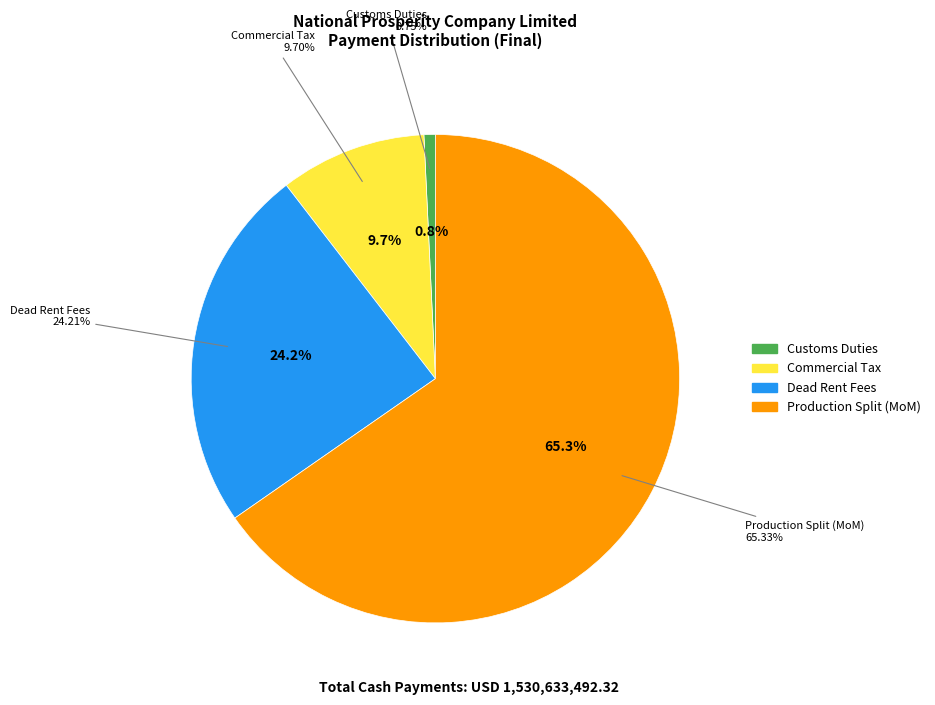

What is the largest slice in the pie chart?

Production Split (MoM)